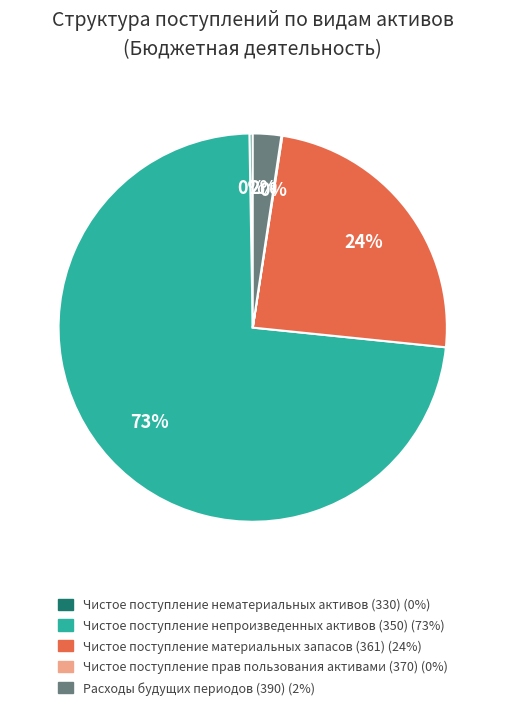

Is Чистое поступление материальных запасов (361) the majority of the pie?

No